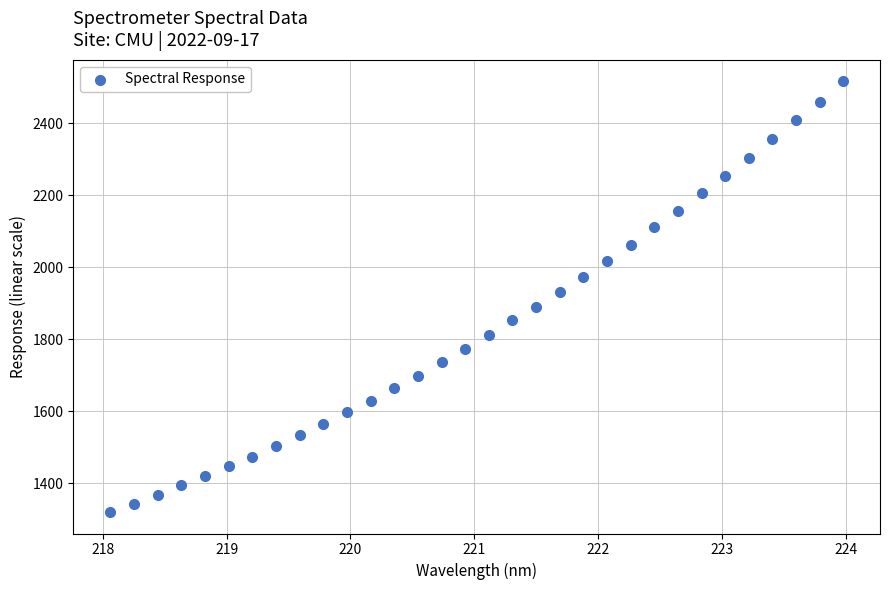

What is the range of Y values (max minus min)?

1195.7